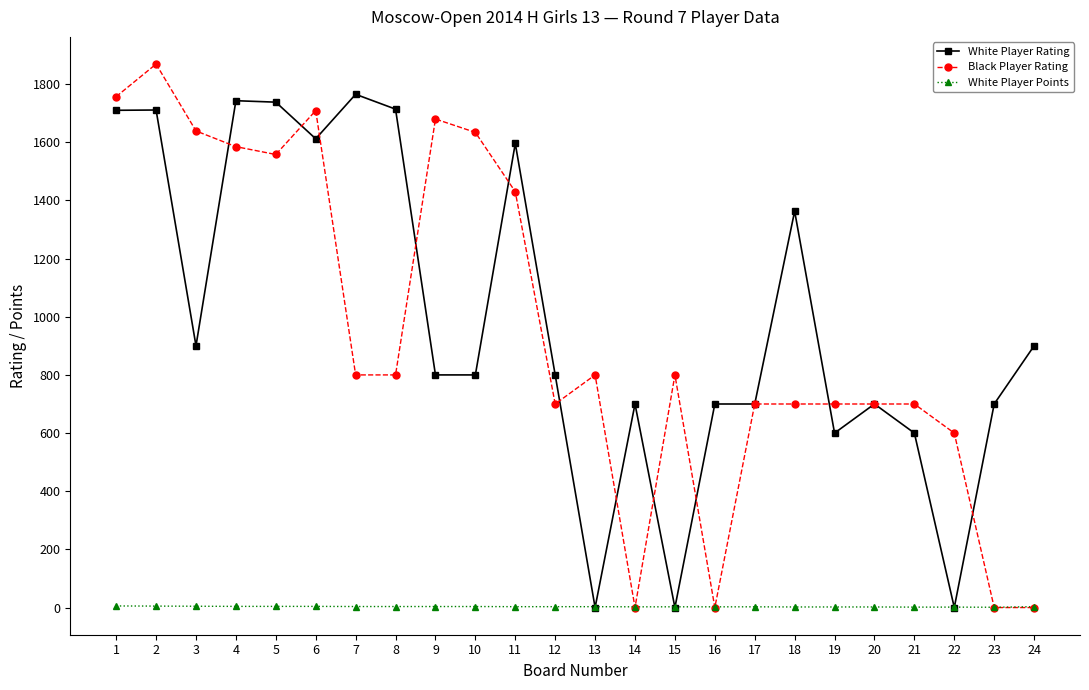

At 21, list the series in order from smallest to largest.

White Player Points, White Player Rating, Black Player Rating